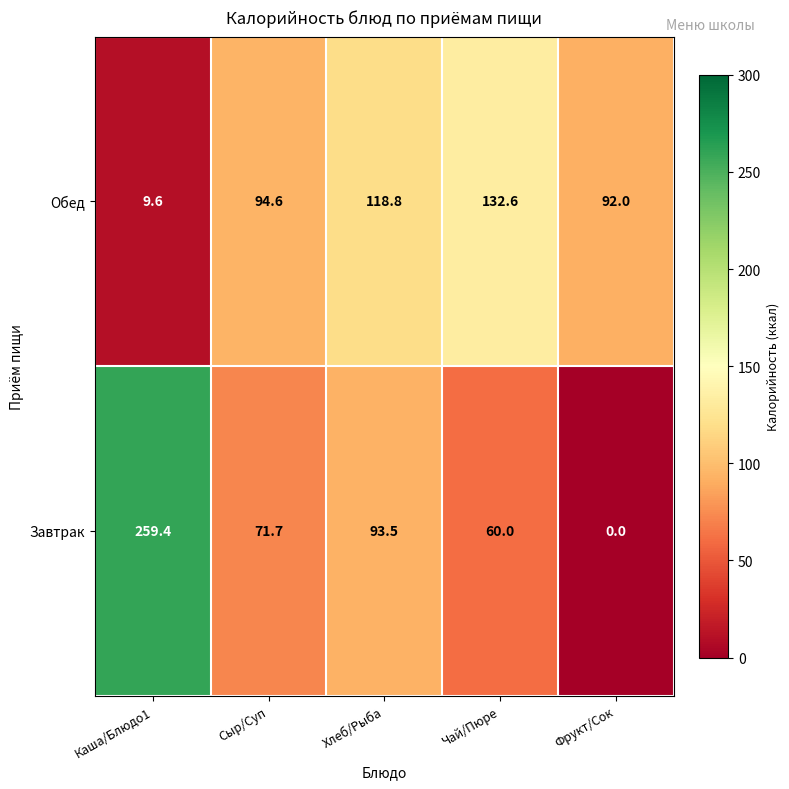

The value of Завтрак at Сыр/Суп is 71.7. True or false?

True